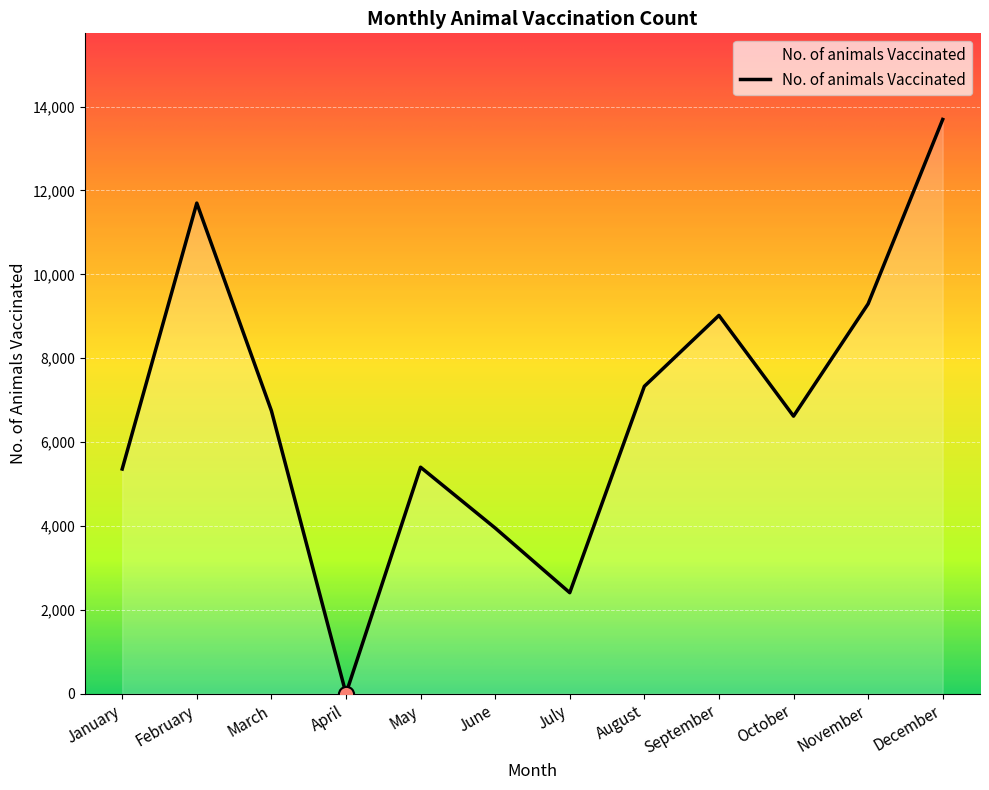

Which has a higher value, June or March?

March